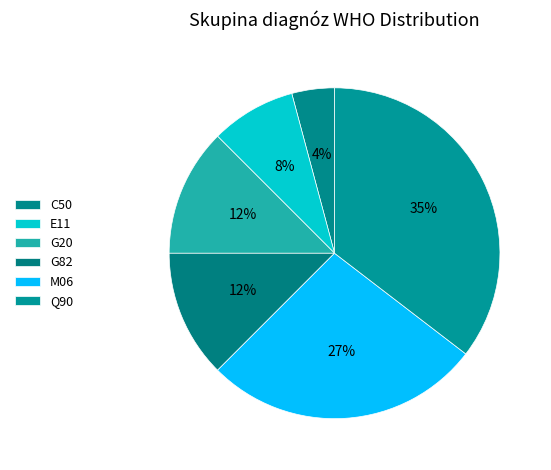

Between G20 and M06, which is larger?

M06